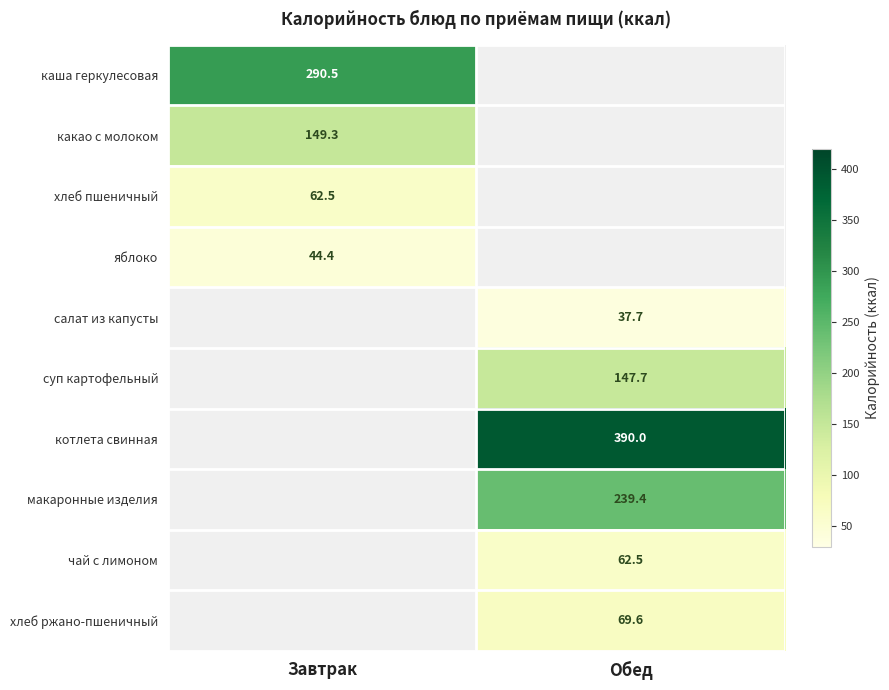

Is it true that хлеб ржано-пшеничный equals 124.2 at Обед?

False